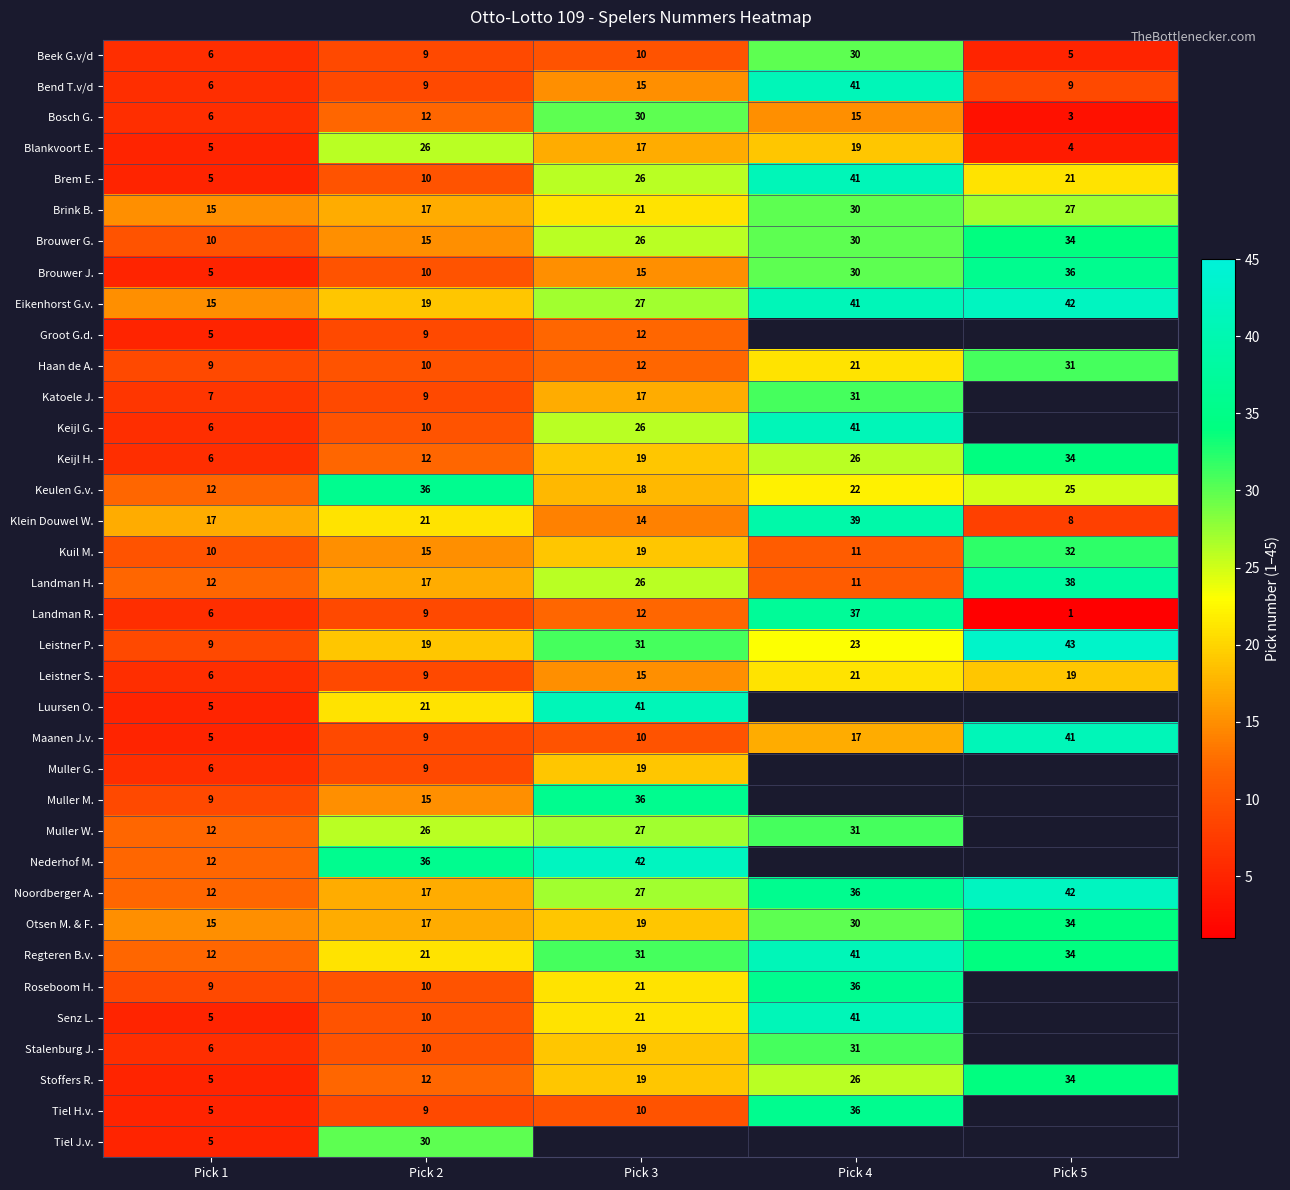

Count the Brouwer J. values in the range 10 to 30.

3